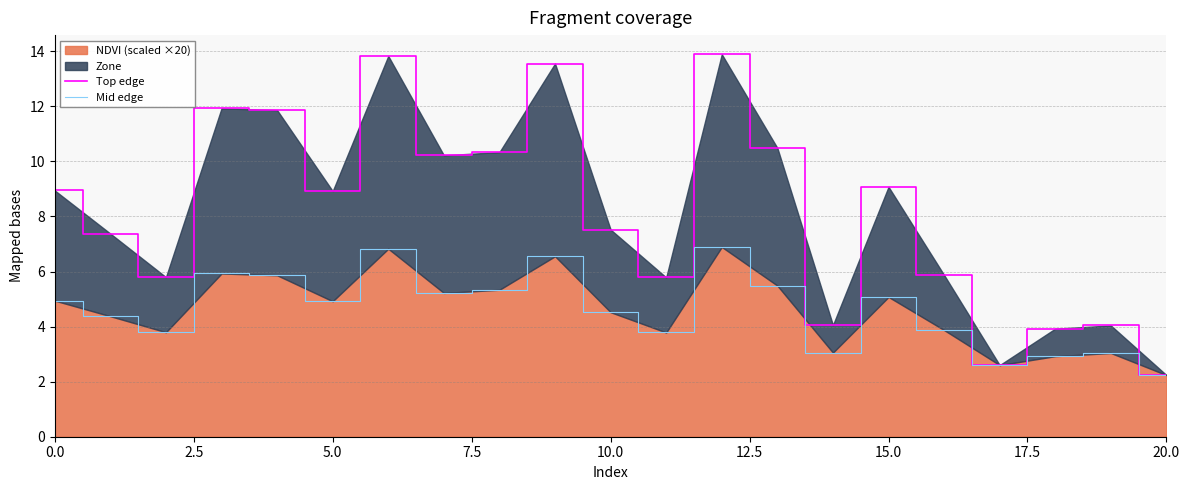

Which category has the lowest value in the NDVI (scaled ×20) series?

20.0